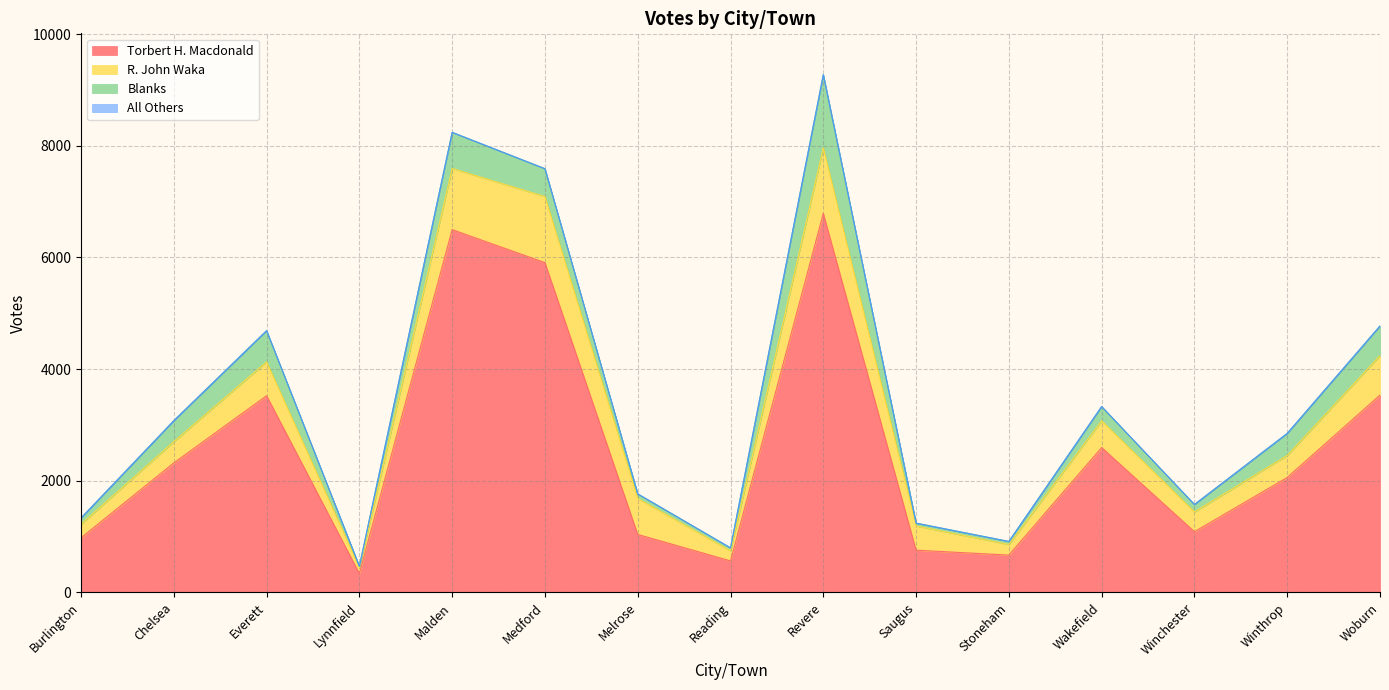

True or false: All Others has more than 1 points higher than both neighbors.

False